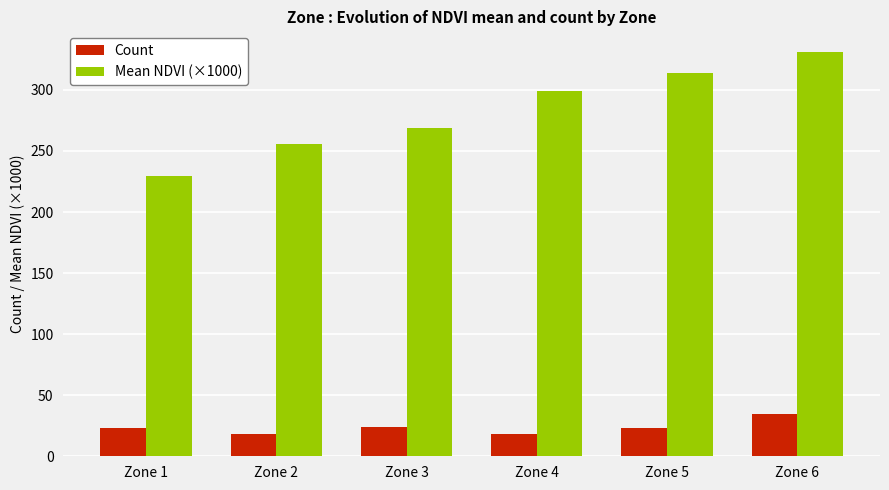

At how many categories does at least one series exceed 192?

6